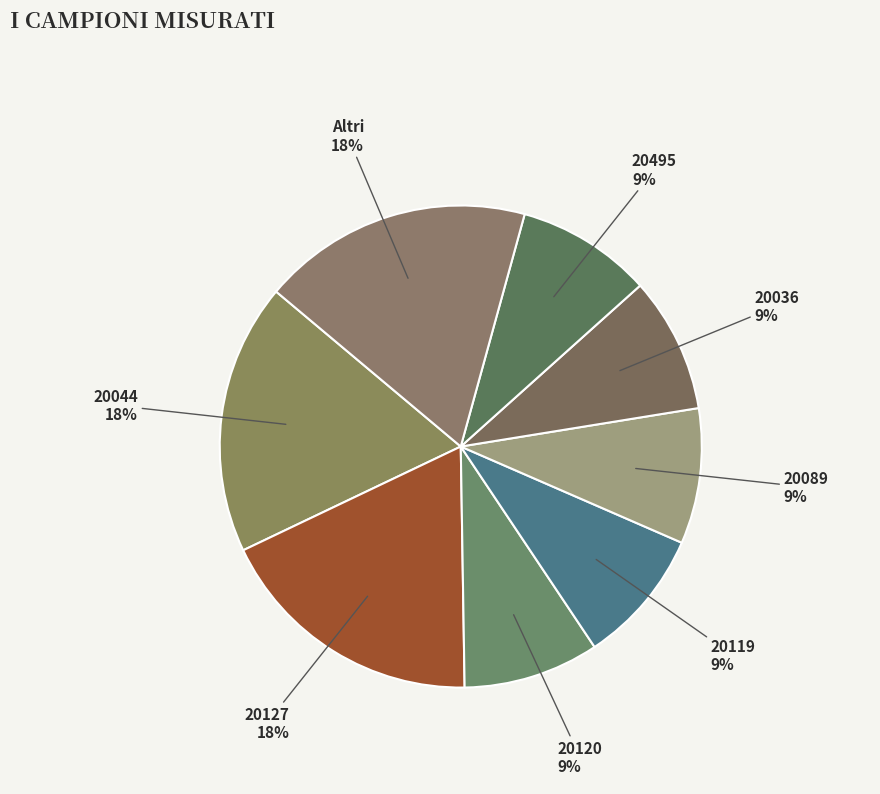

To the nearest percent, what portion does 20036 represent?

9%